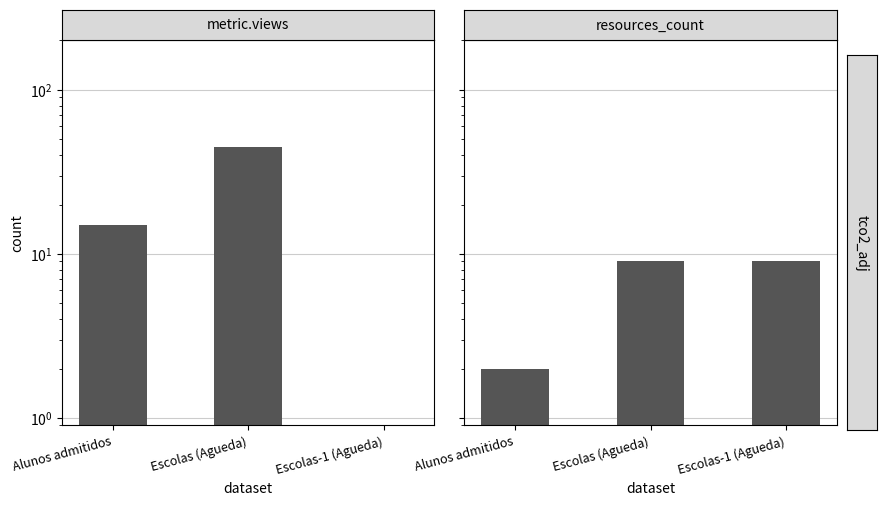

Is it true that metric.views equals 0 at Escolas-1 (Agueda)?

True